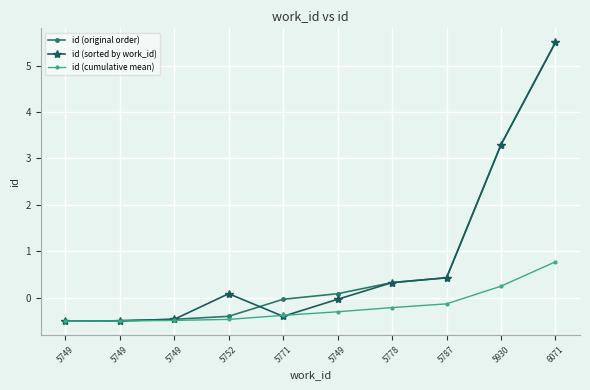

How many lines are shown in the chart?

3